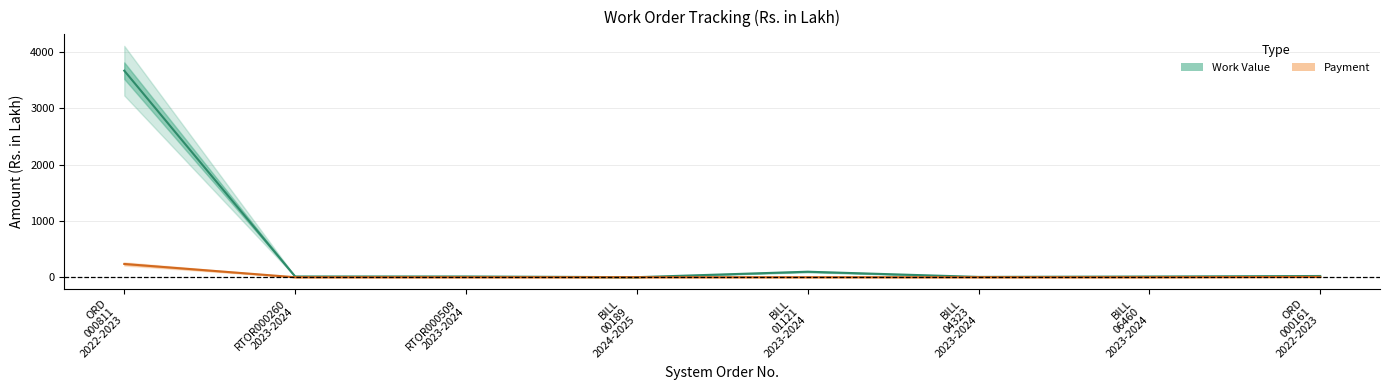

True or false: Work Value and Payment cross at least once.

False